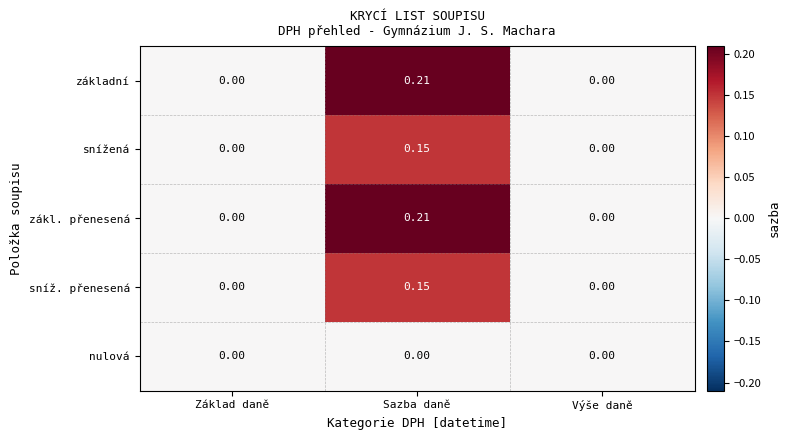

At which category is the sum across all series the highest?

Sazba daně